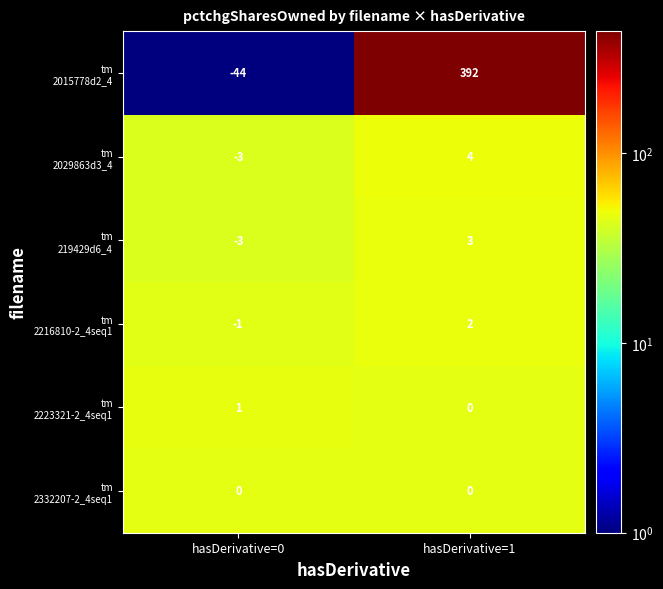

Which category has the highest value across all series?

hasDerivative=1